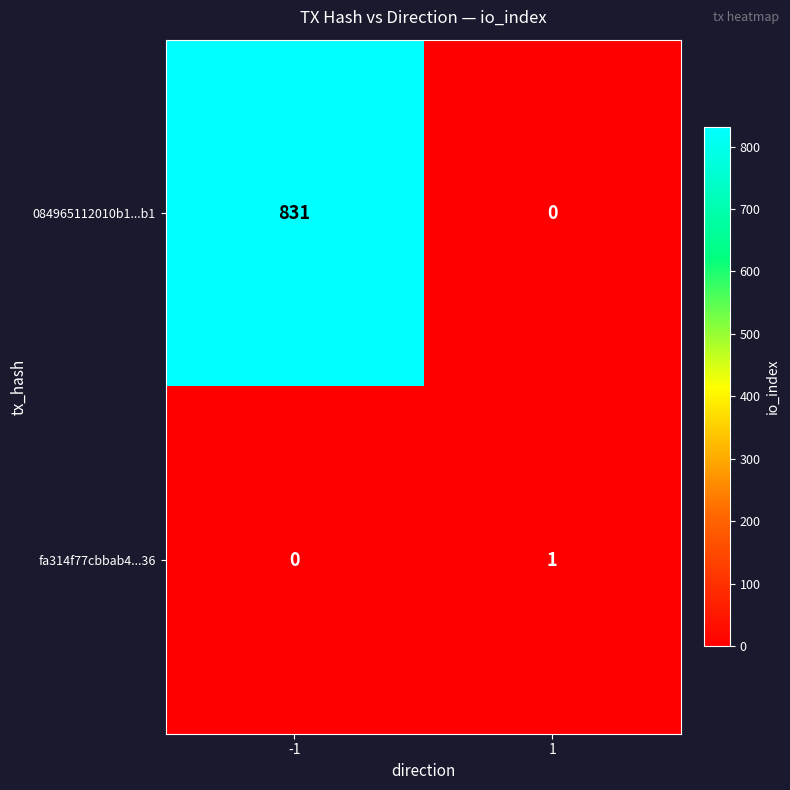

Reading left to right, list all the values displayed in this chart.

084965112010b1...b1: 831	0
fa314f77cbbab4...36: 0	1